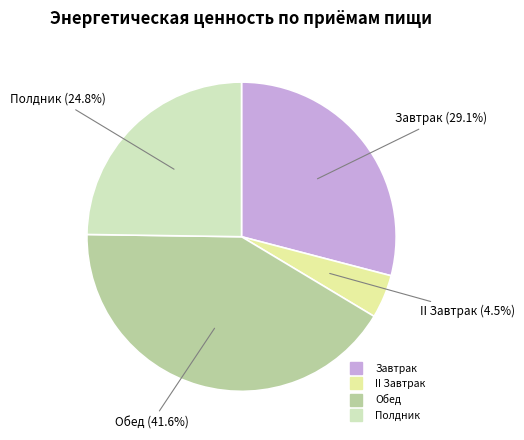

Count the number of slices in the pie.

4